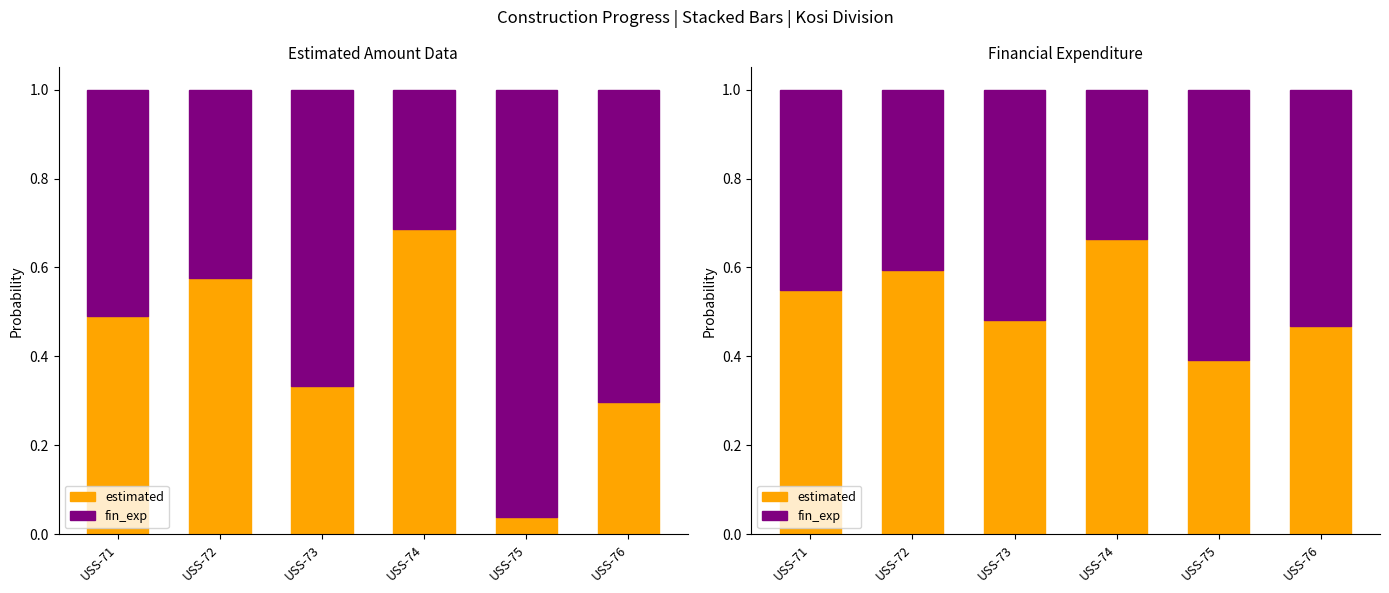

The estimated series shows 0.7 at USS-73. True or false?

False